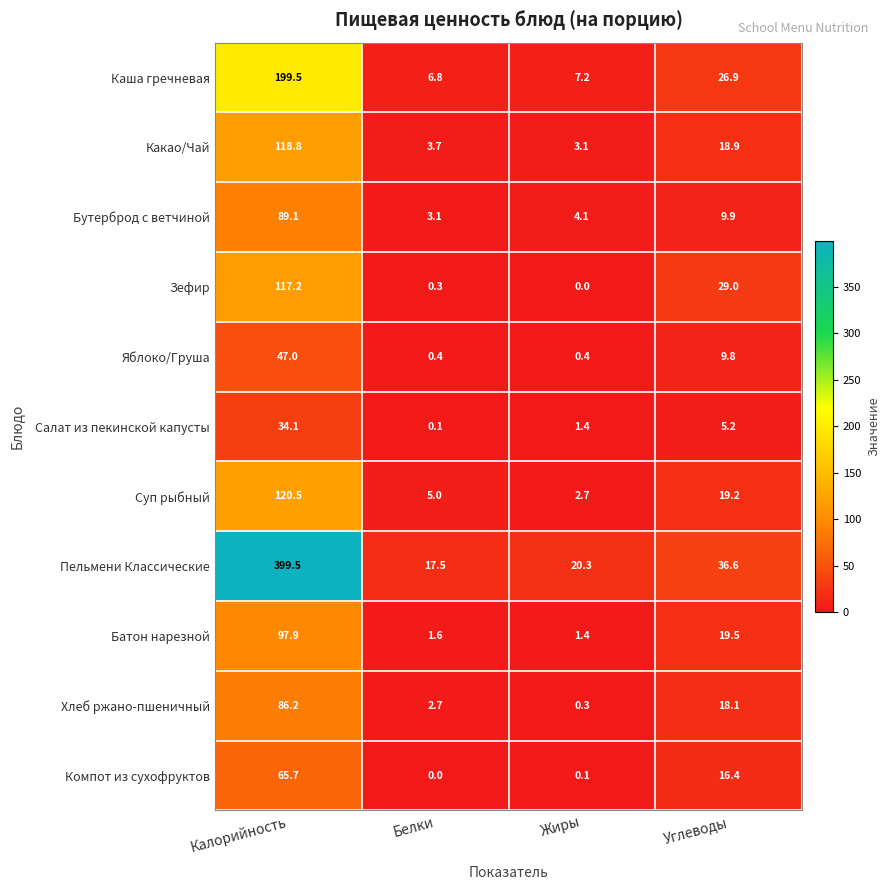

At which label is Бутерброд с ветчиной closest to 46?

Углеводы